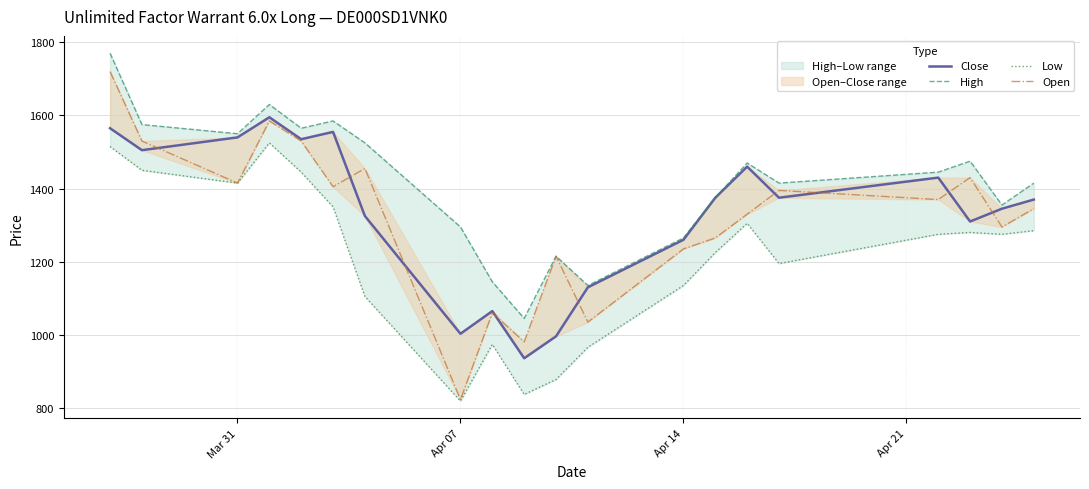

Reading left to right, what are all the values shown in this chart?

Close: 1565	1505	1540	1595	1535	1555	1325	1003	1065	936	996	1130	1260	1375	1460	1375	1430	1310	1345	1370
High: 1770	1575	1550	1630	1565	1585	1525	1295	1145	1045	1215	1135	1265	1375	1470	1415	1445	1475	1355	1415
Low: 1515	1450	1415	1525	1445	1350	1105	819	974	837	878	966	1135	1225	1305	1195	1275	1280	1275	1285
Open: 1720	1530	1415	1585	1530	1405	1455	823	1060	981	1215	1035	1235	1265	1330	1395	1370	1430	1295	1345